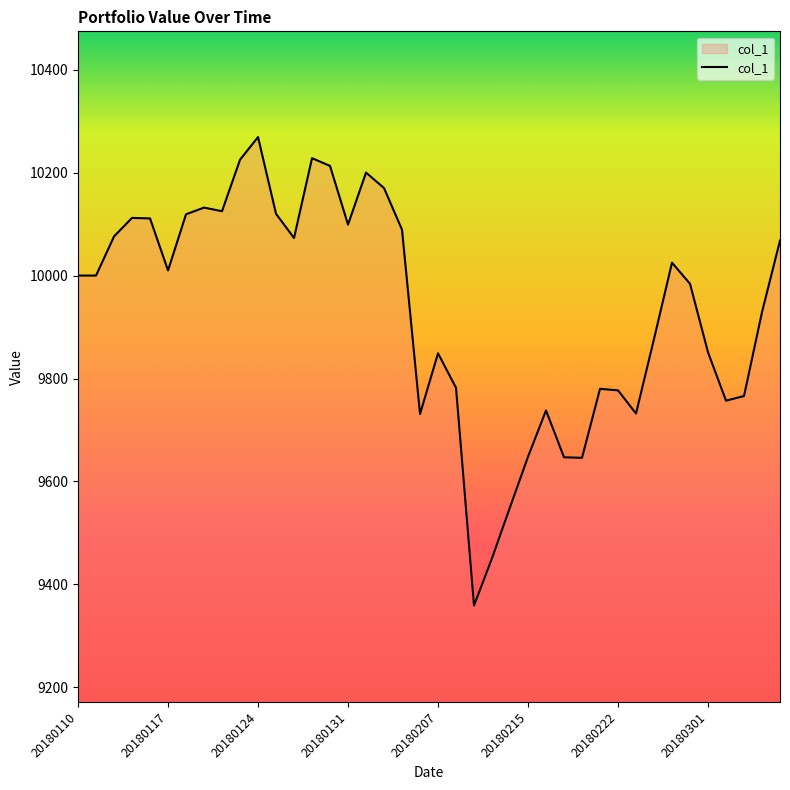

What is the smallest value displayed?

9359